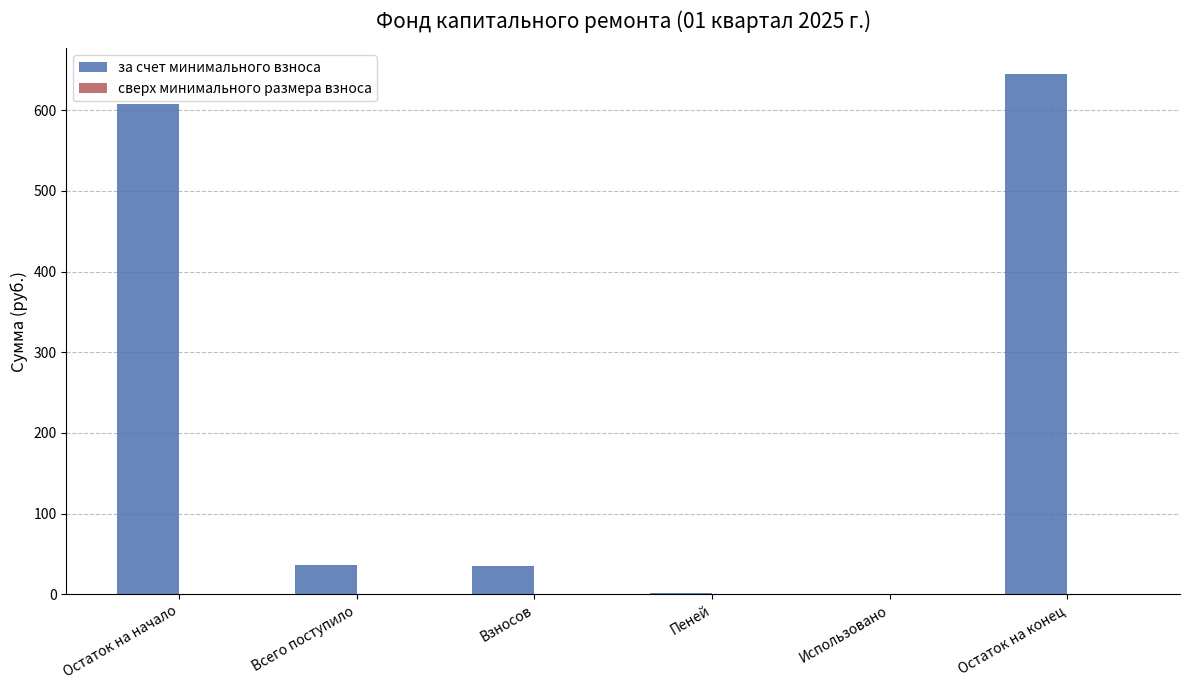

What is the sum of the values at Остаток на начало and Использовано?

608.2